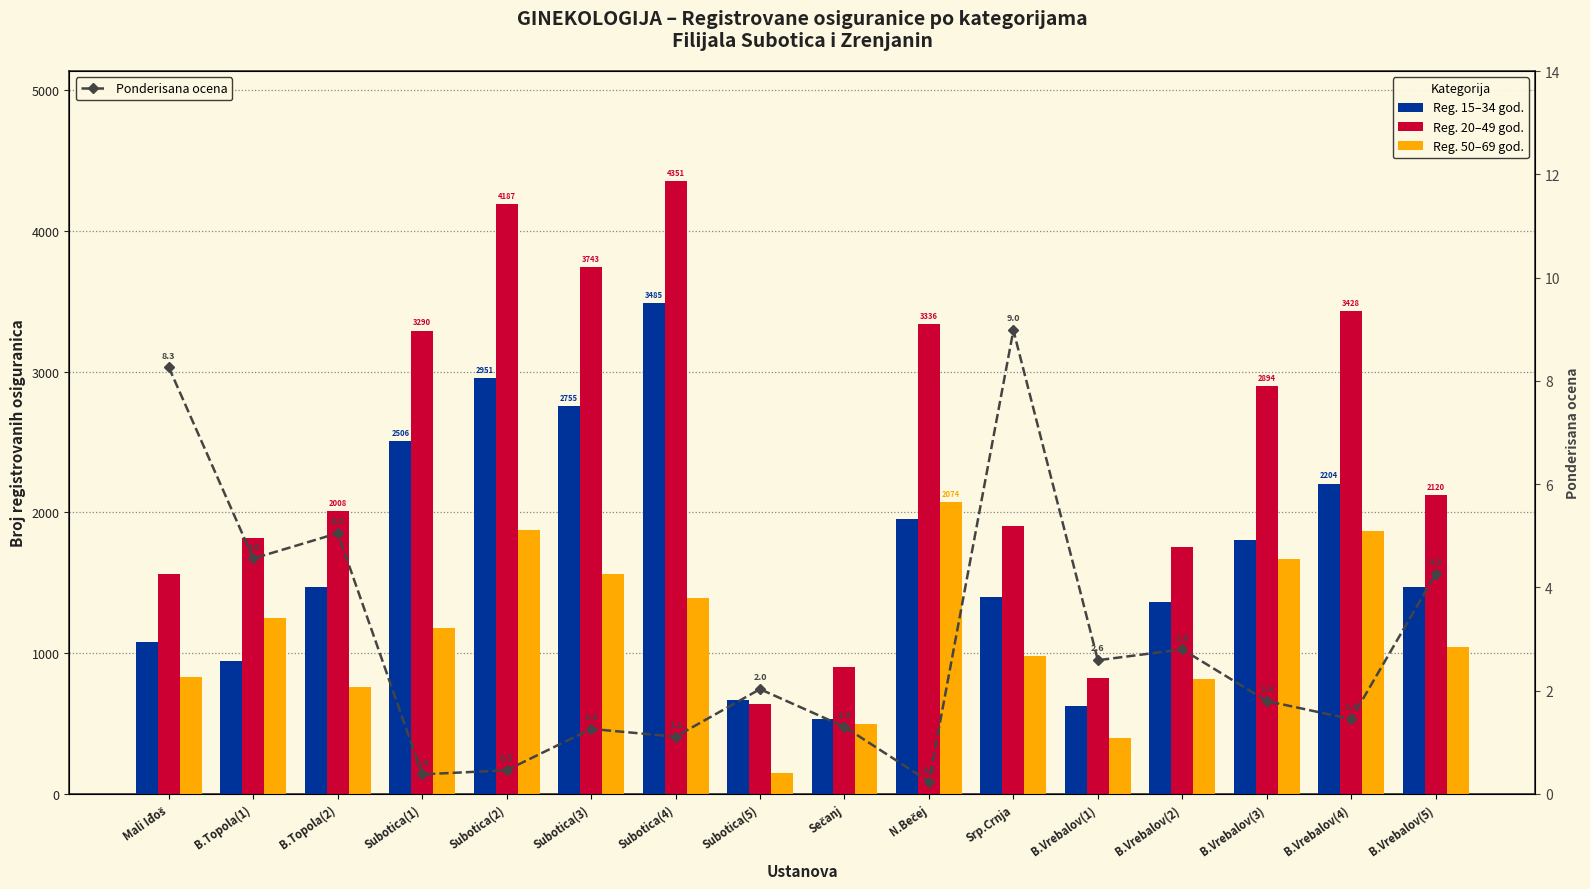

What is the total value across all series at B.Vrebalov(1)?

1845.6